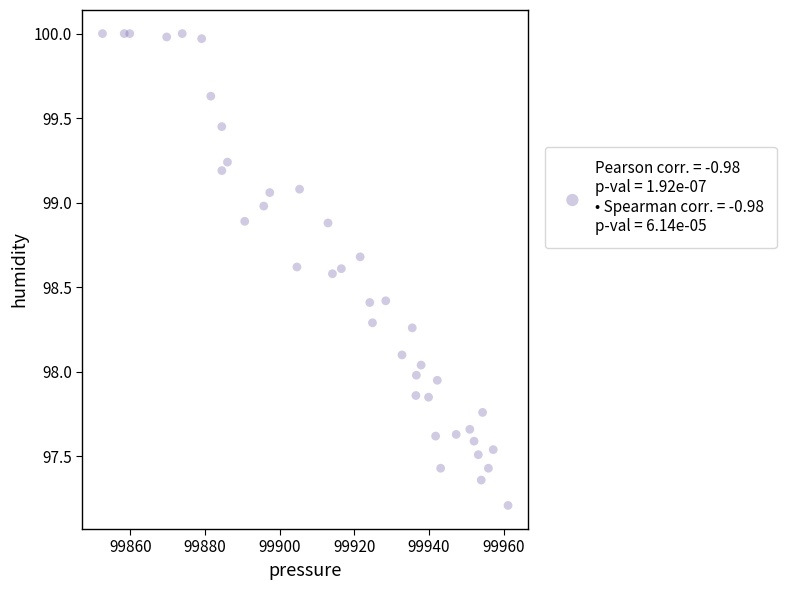

What is the range of X values (max minus min)?

108.6